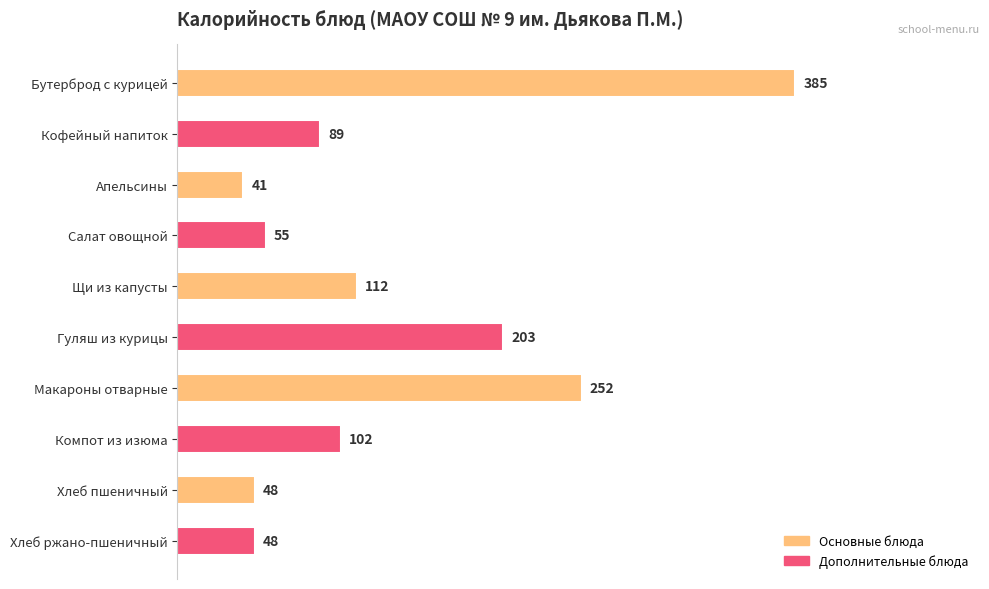

The chart shows a value of 41 at Апельсины. True or false?

True